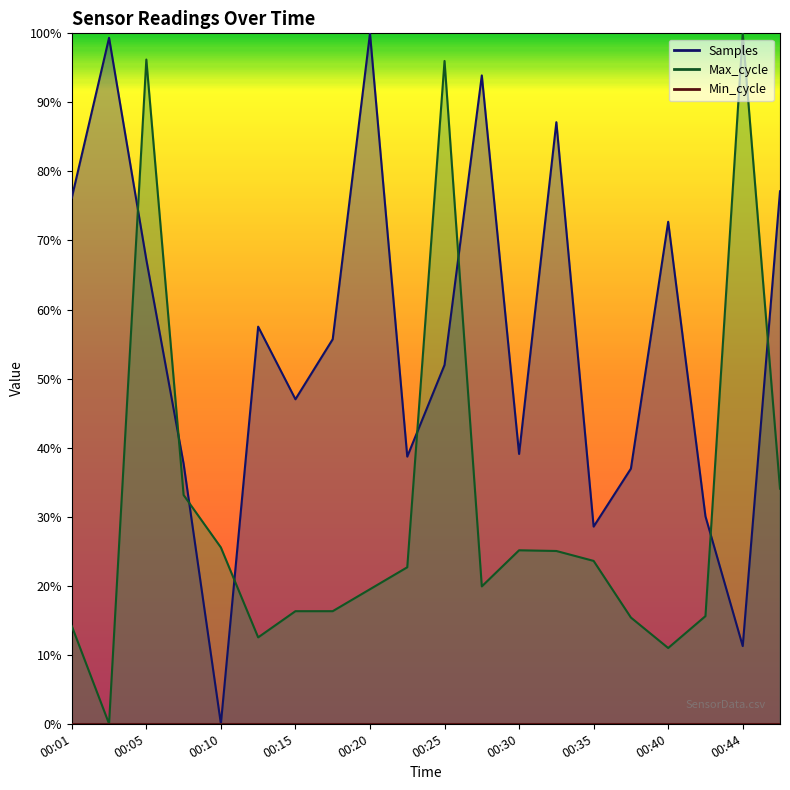

What is the value of the Samples point at the 8th from the left?

55.7